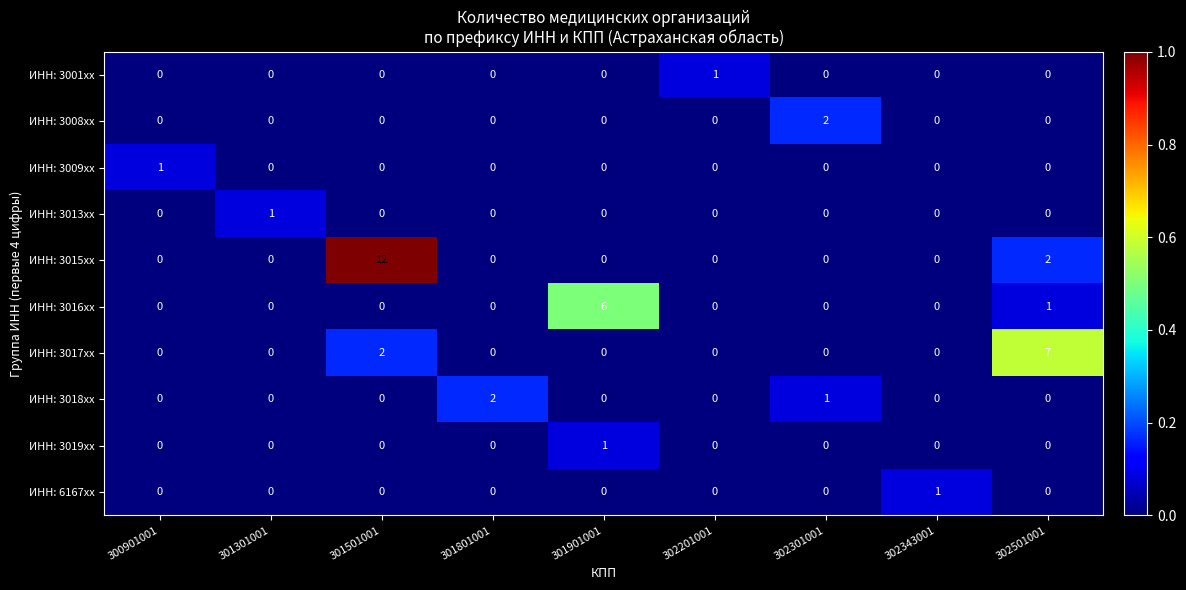

Which series has the largest total across all categories?

ИНН: 3015xx